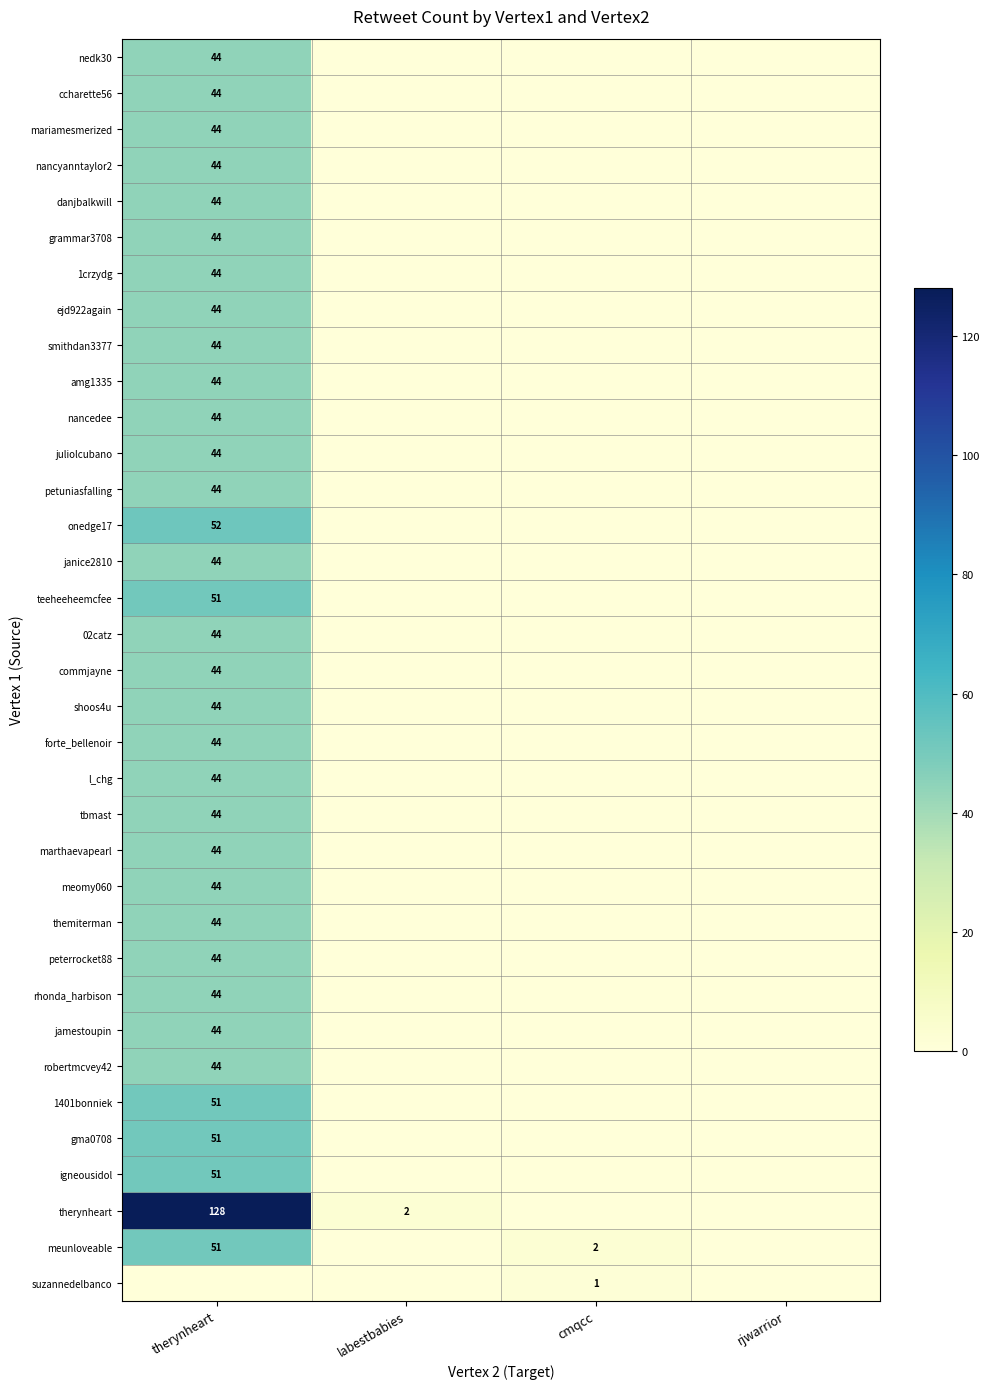

What is the difference between the maximum and minimum values in the themiterman series?

44